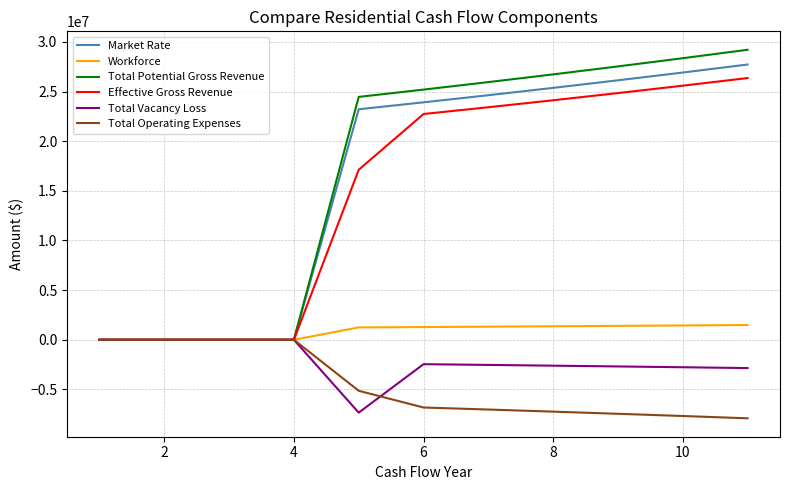

Which series has the largest range (max minus min)?

Total Potential Gross Revenue